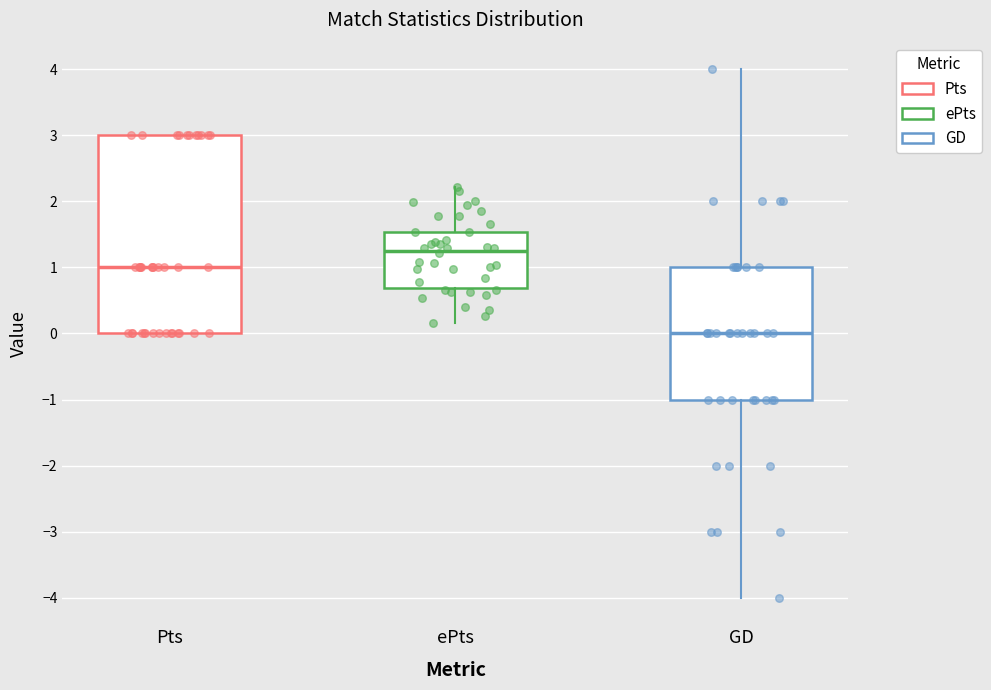

Reading left to right, transcribe this box plot: for each box, give where its median line is, the range the box spans, and where its two whiskers end, as read against the y-axis. The values are not printed on the chart, so give them approximately, as read against the axis.

Pts: median 1.0, box 0.0 to 3.0, whiskers 0.0 to 3.0
ePts: median 1.3, box 0.7 to 1.5, whiskers 0.2 to 2.2
GD: median 0.0, box -1.0 to 1.0, whiskers -4.0 to 4.0